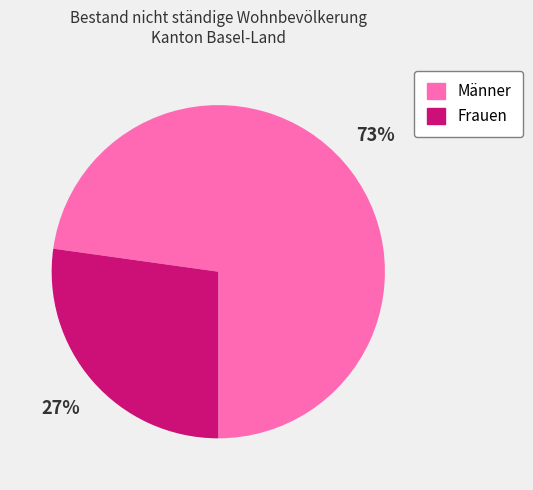

To the nearest percent, what portion does Frauen represent?

27%